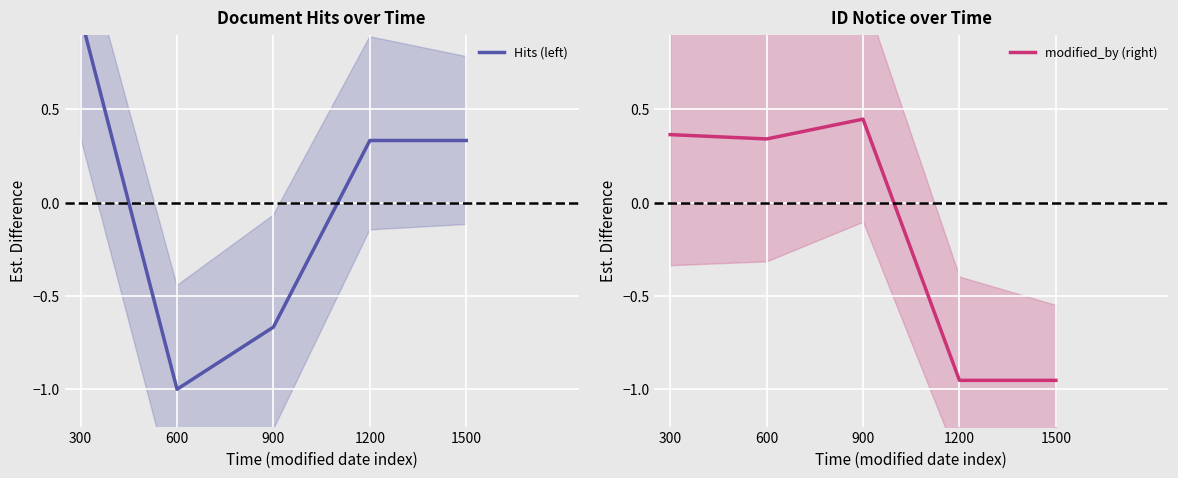

True or false: modified_by (right) has a value of -1.0 at 1500.

True